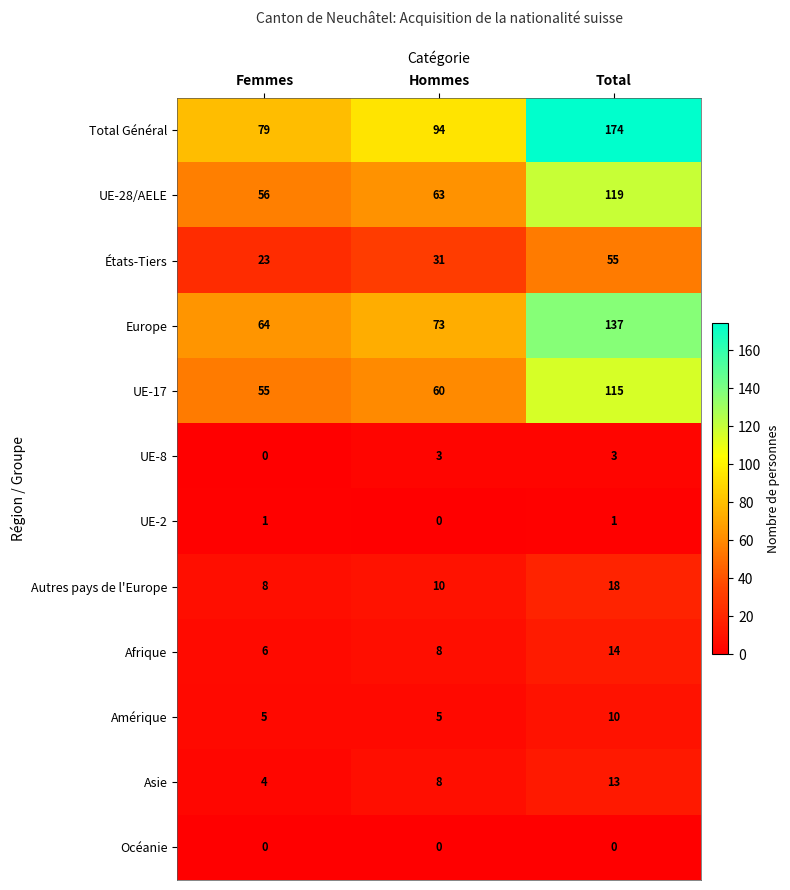

Count the Europe values in the range 64 to 137.

3